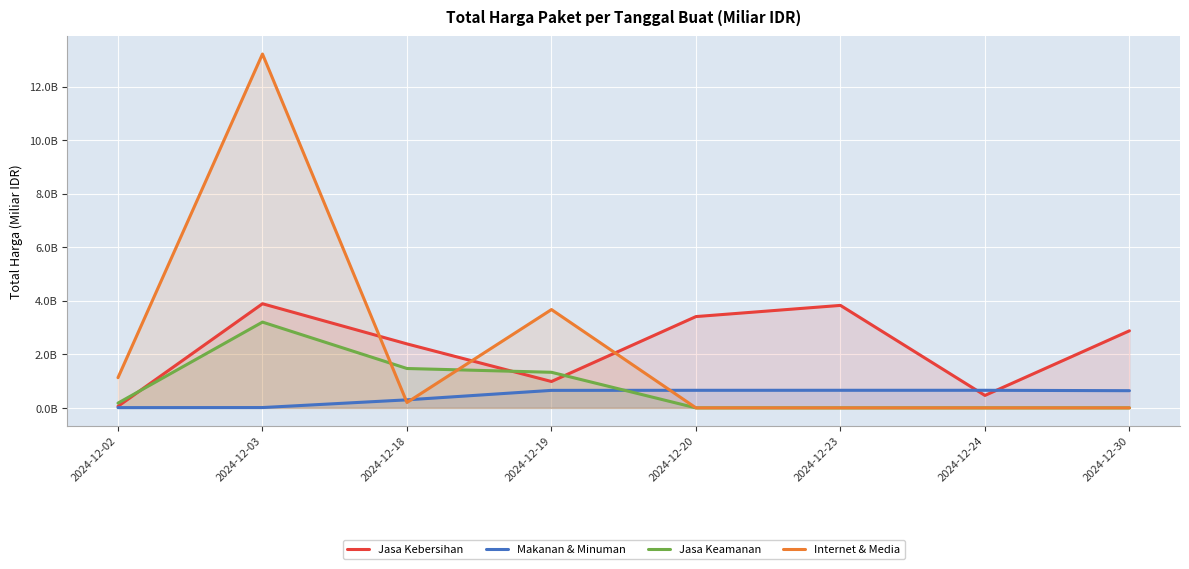

What is the difference between the second highest and second lowest values in the Jasa Keamanan series?

1.5